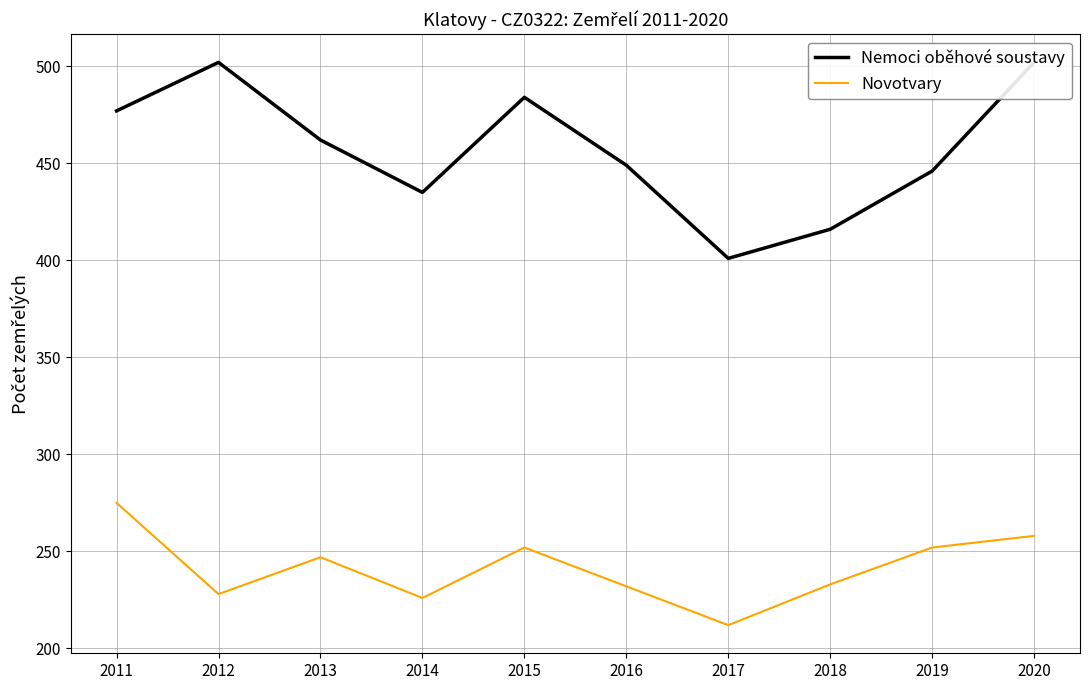

How many interior local peaks does the Nemoci oběhové soustavy series have?

2